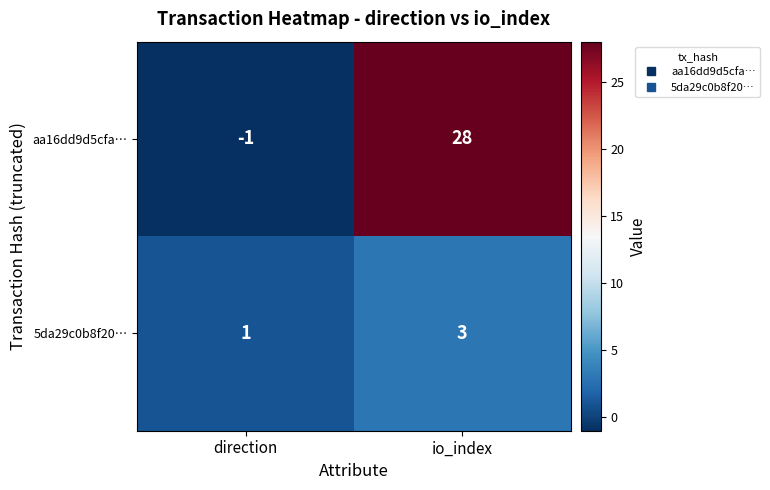

Which category has the lowest value across all series?

direction